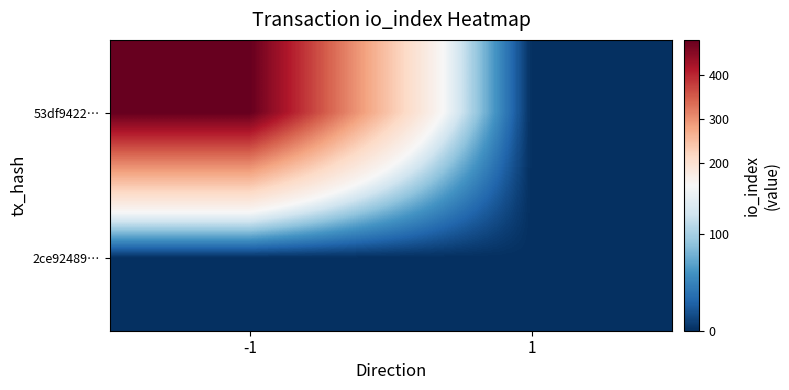

Which has a higher value, 1 or -1?

-1